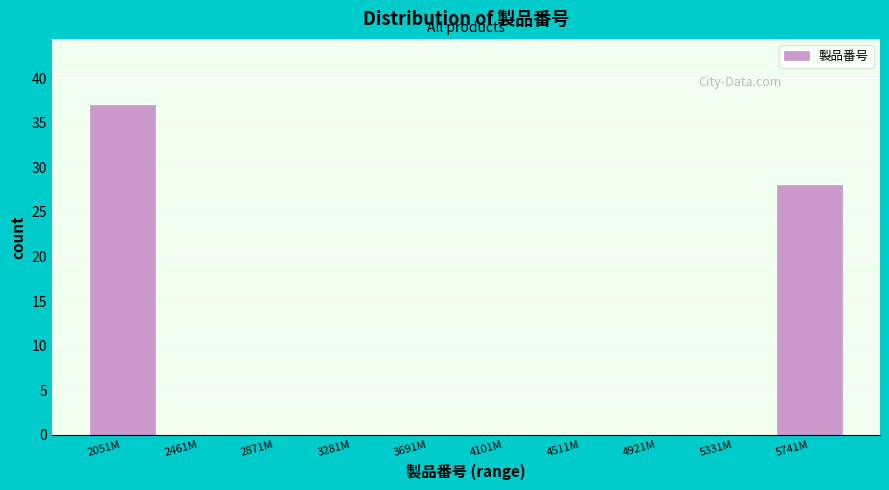

Reading left to right, list all the values displayed in this chart.

2051M=37	2461M=0	2871M=0	3281M=0	3691M=0	4101M=0	4511M=0	4921M=0	5331M=0	5741M=28